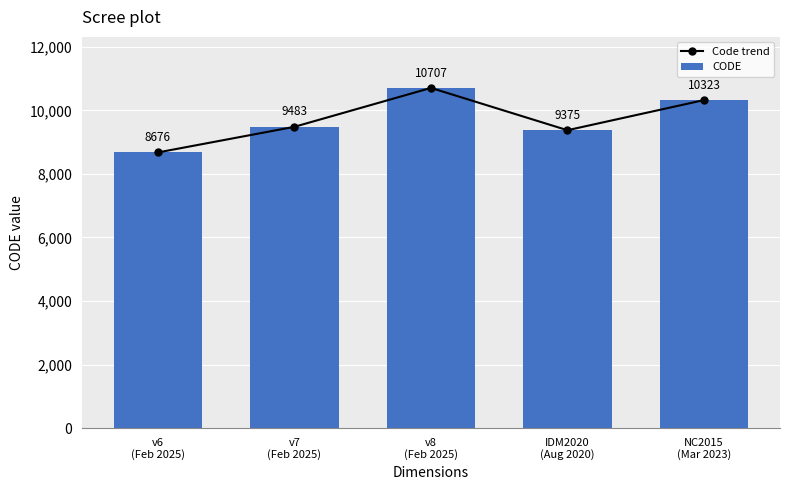

What is the approximate value of CODE at v6
(Feb 2025), to the nearest 10?

8680